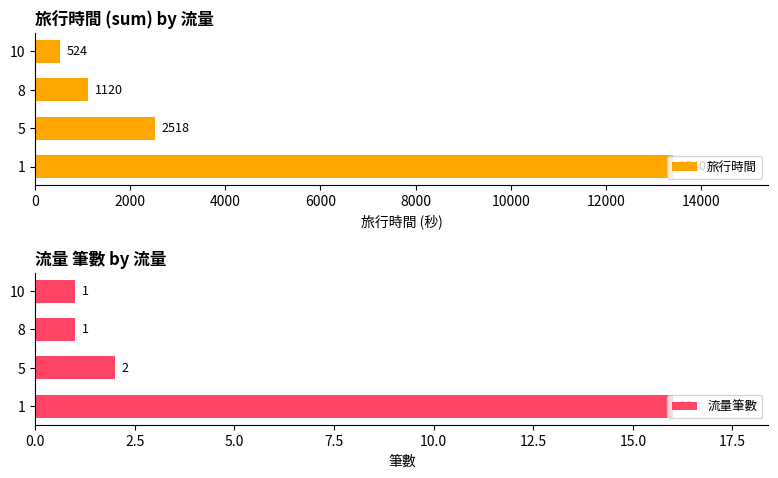

What is the sum of all 流量筆數 values?

20